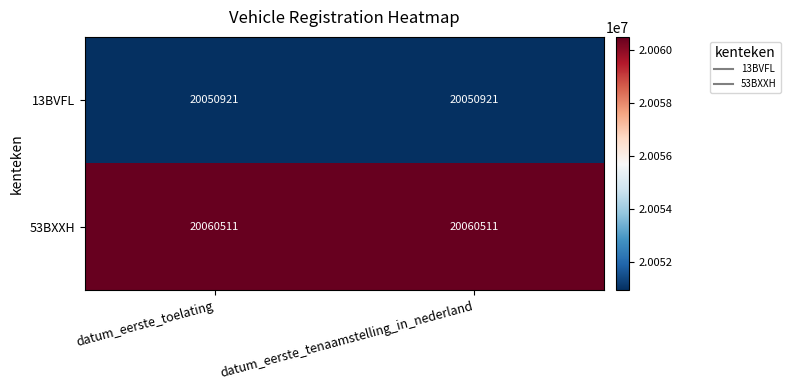

What is the approximate value of 13BVFL at datum_eerste_toelating?

20050921